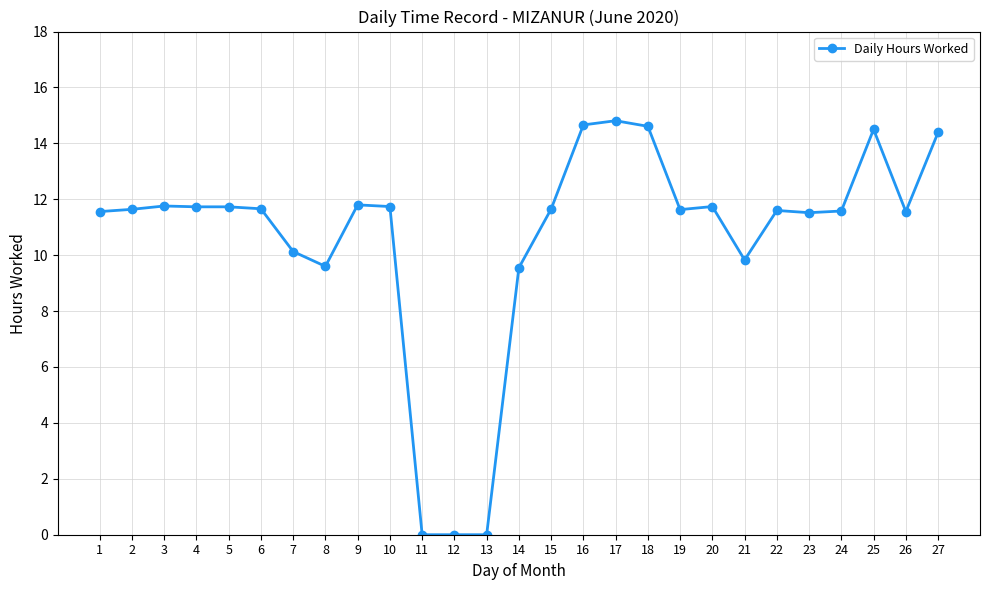

True or false: the data has more than 0 interior local peaks.

True